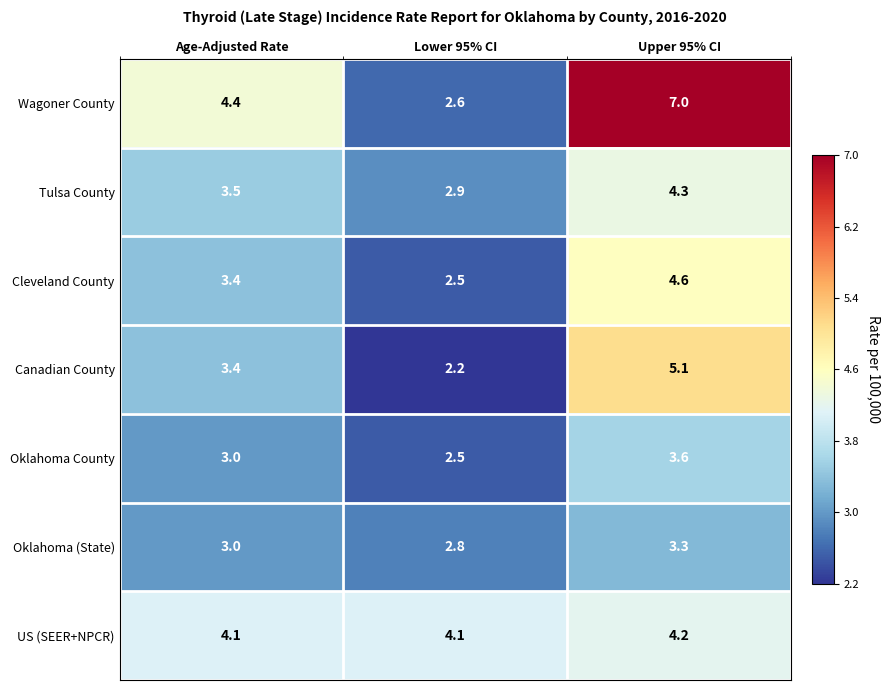

True or false: Oklahoma County has a value of 3.0 at Age-Adjusted Rate.

True